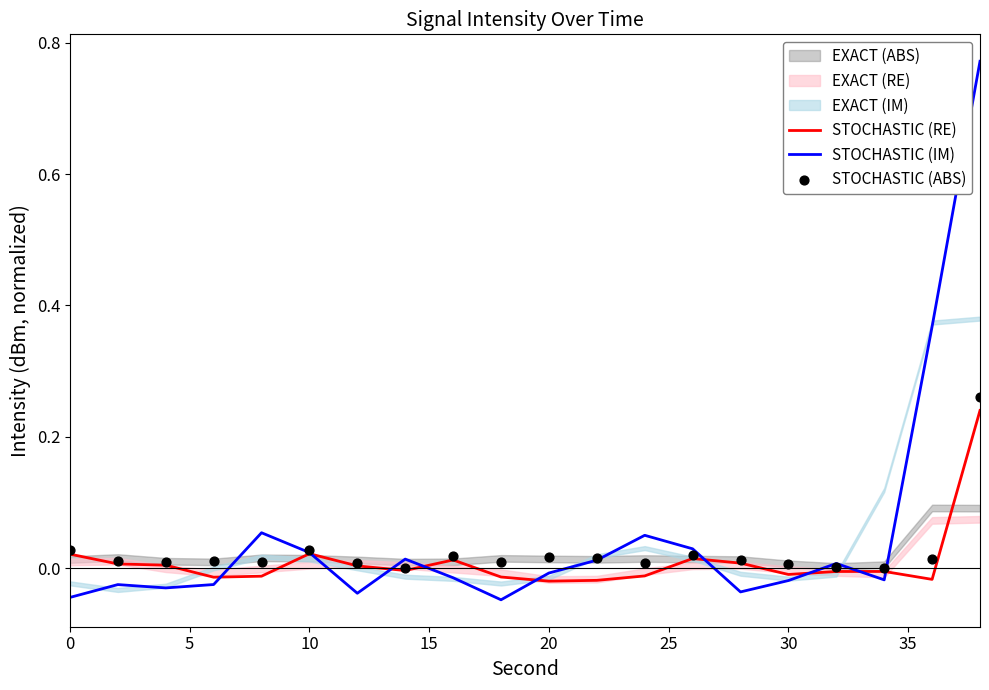

Which series has the largest Y range (max minus min)?

STOCHASTIC (IM)